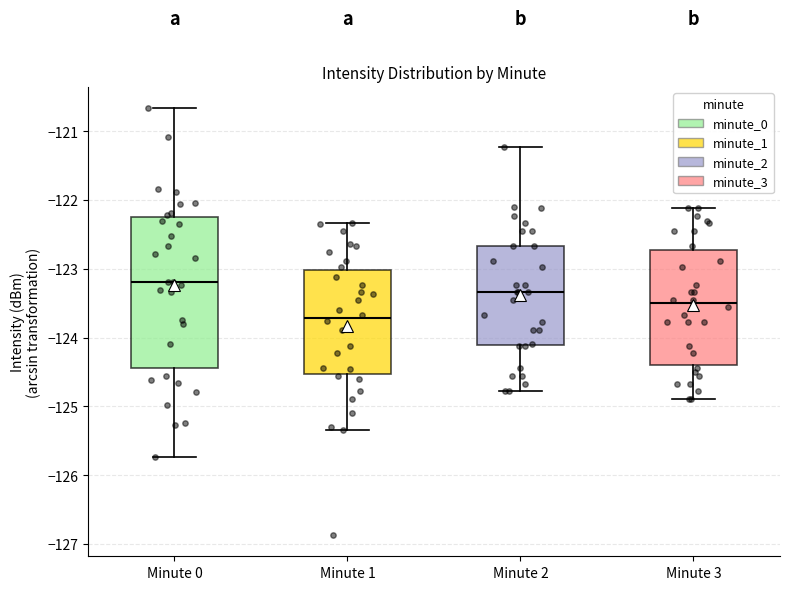

Where does the lower whisker of the box for Minute 1 end on the y-axis? The values are not printed on the chart, so give them approximately, as read against the axis.

-125.3